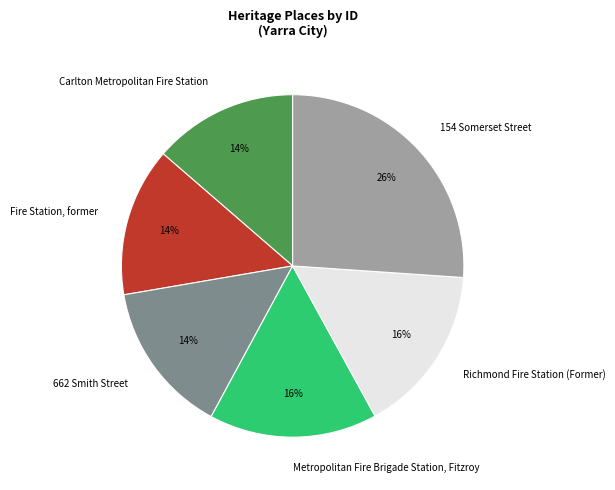

Is it true that Fire Station, former is 21% of the pie?

False